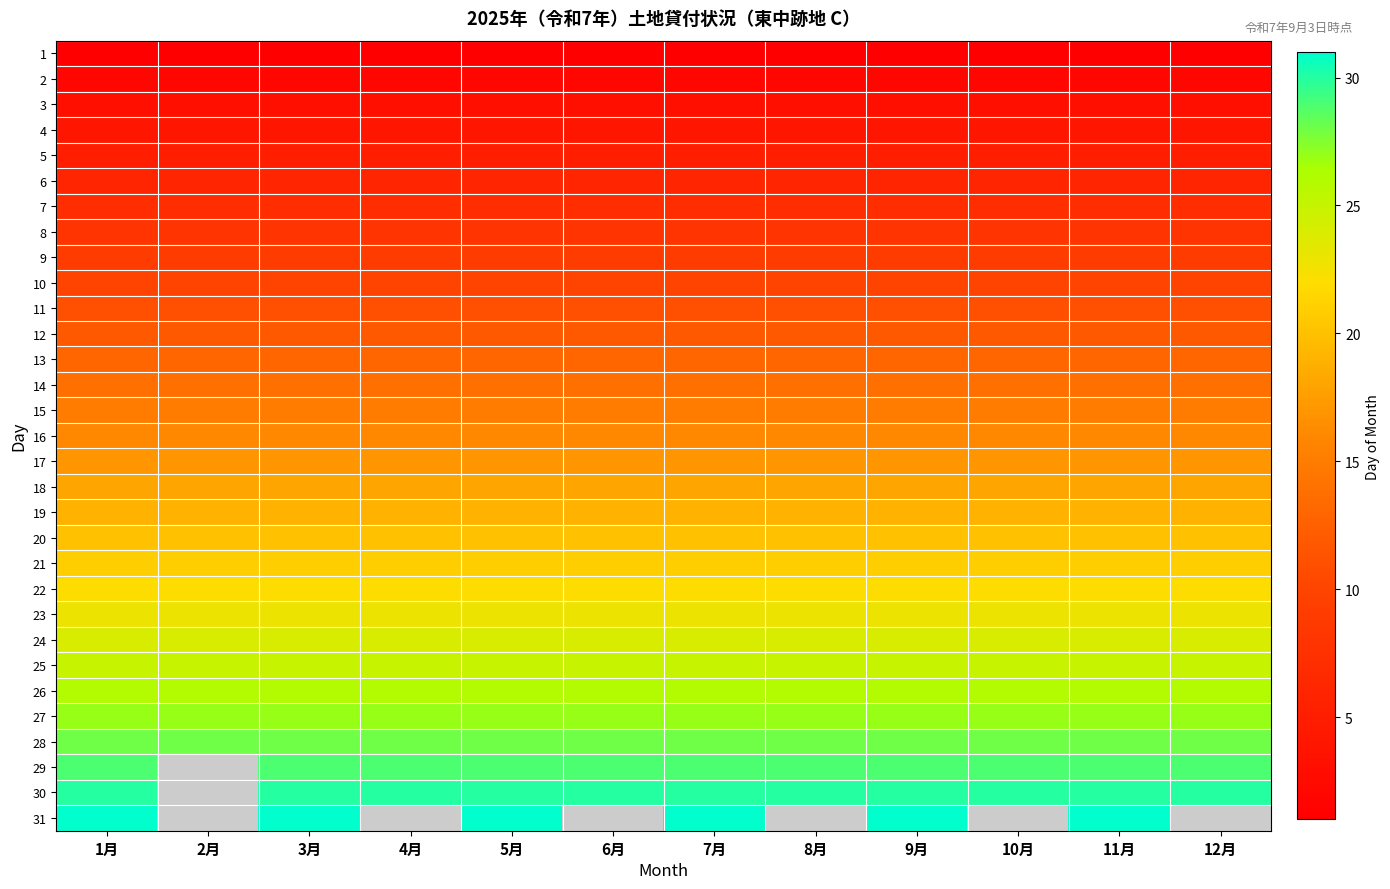

At how many categories does at least one series exceed 5?

12